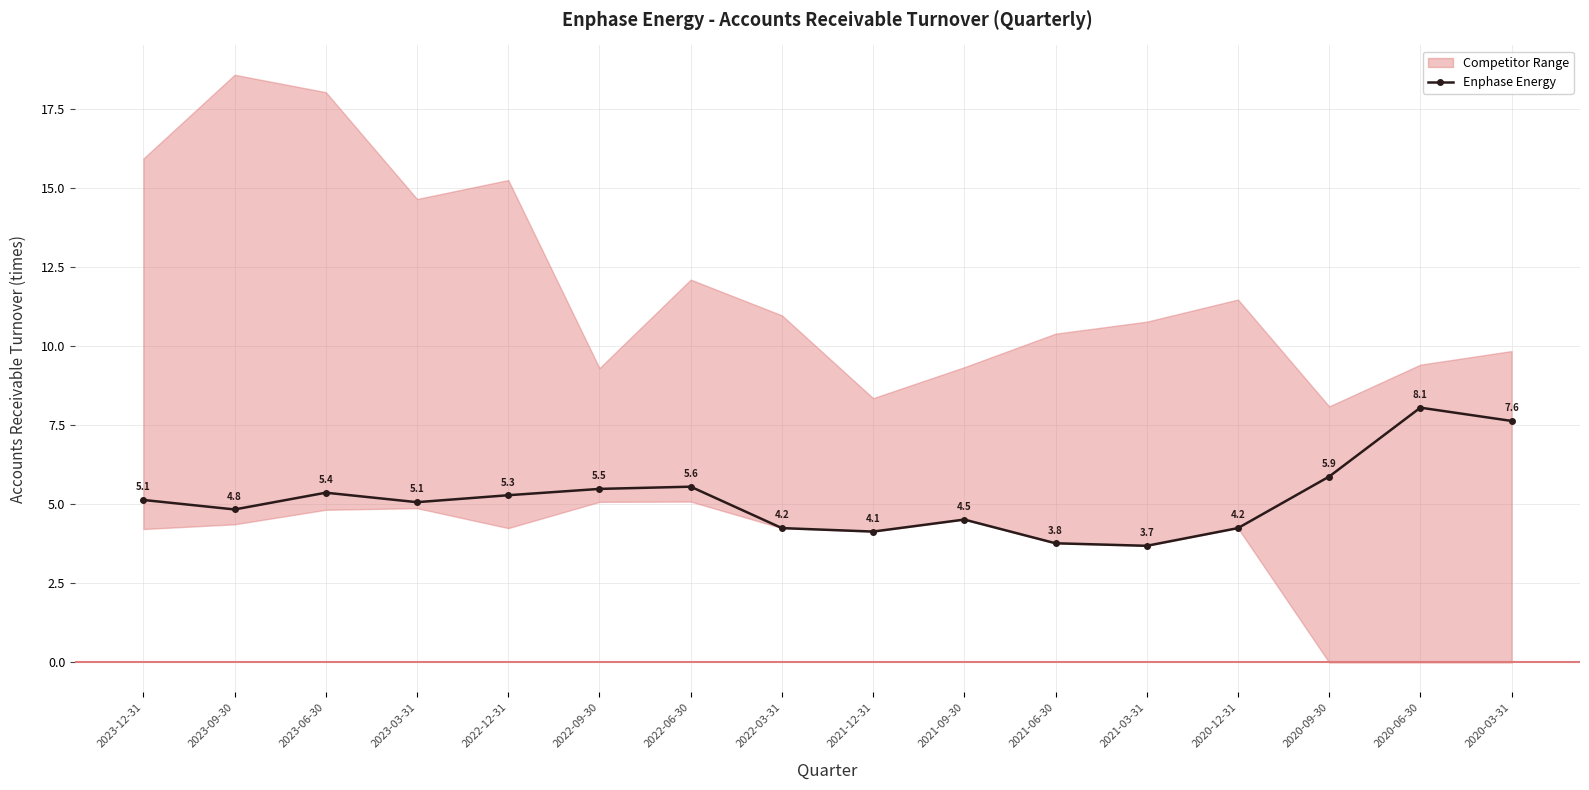

How many interior local peaks (higher than both neighbors) does the data have?

4